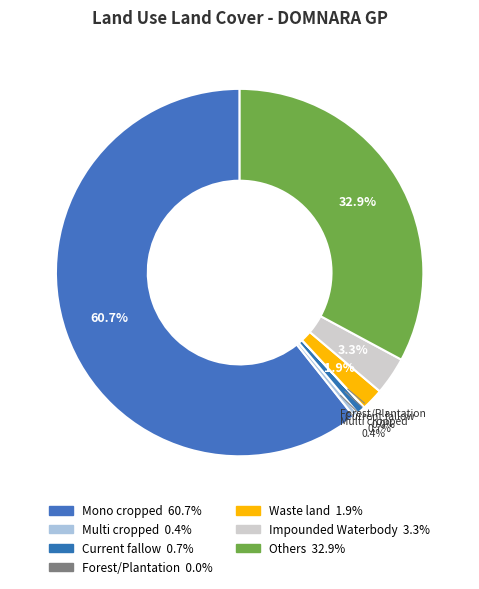

Which category has the smallest portion of the pie?

Forest/Plantation